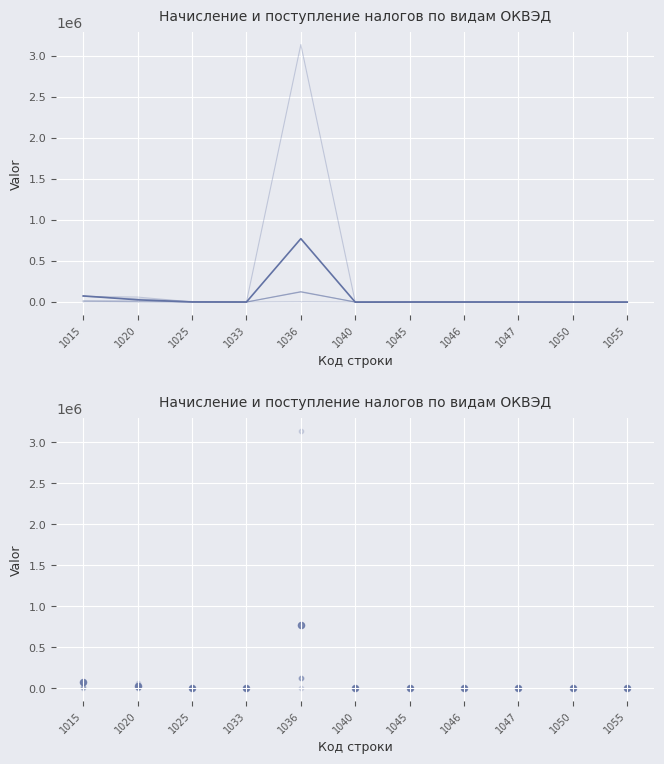

What are all the series names shown in the legend?

col_6 (Прибыль всего), col_7 (Прибыль фед.), col_9 (НДФЛ фед.), col_11 (НДС тов.), col_25 (Пенсионные), col_18 (Региональные им.)